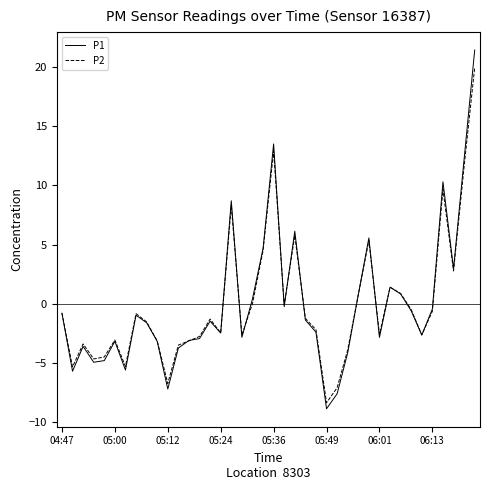

Rank the series by their maximum value, from highest to lowest.

P1, P2